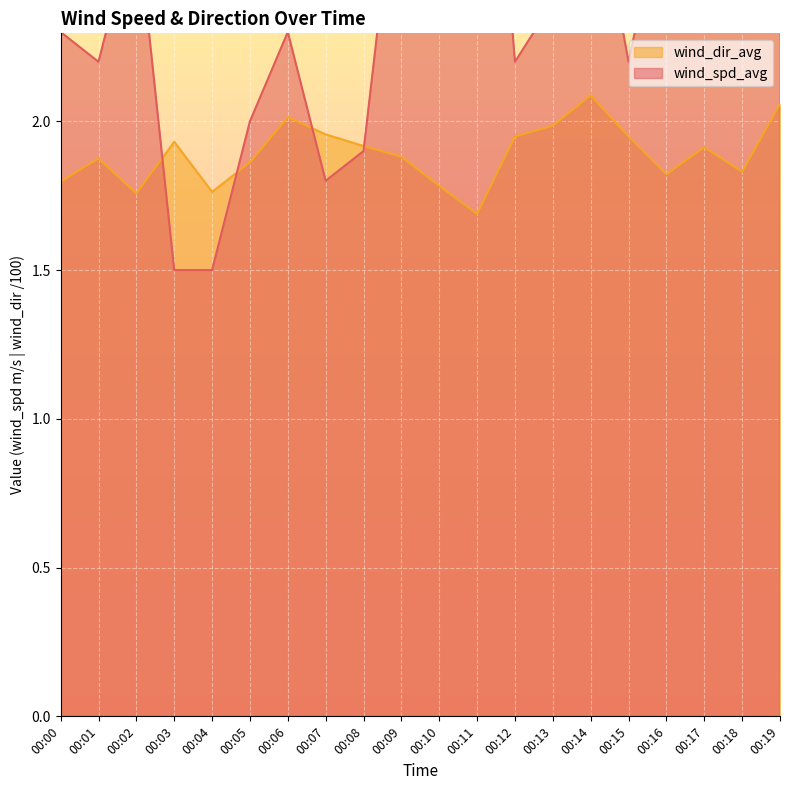

At 00:01, list the series in order from smallest to largest.

wind_dir_avg, wind_spd_avg